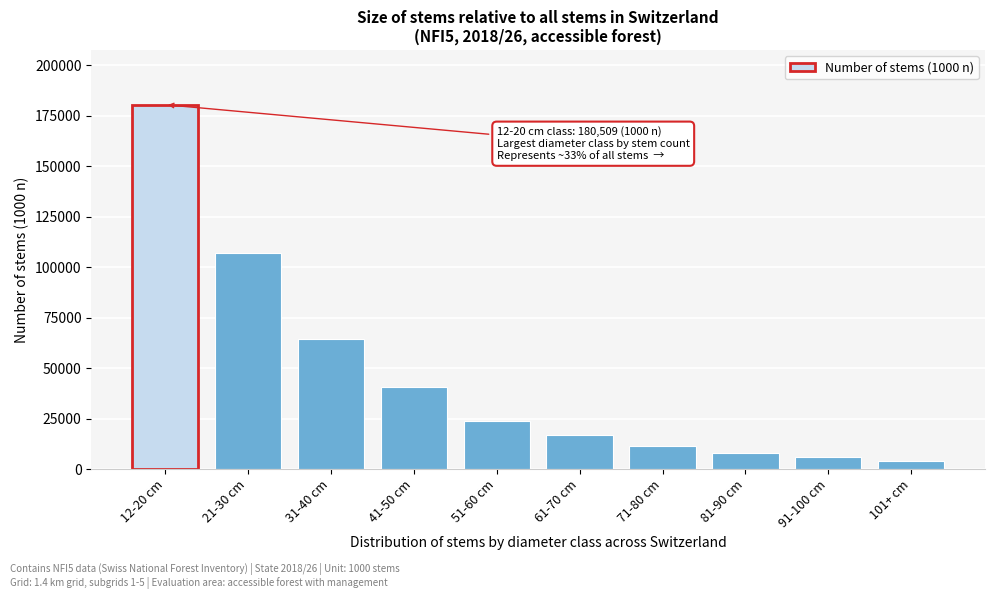

Reading left to right, list all the values displayed in this chart.

180509	106866	64597	40500	24013	17176	11490	8027	5800	4200